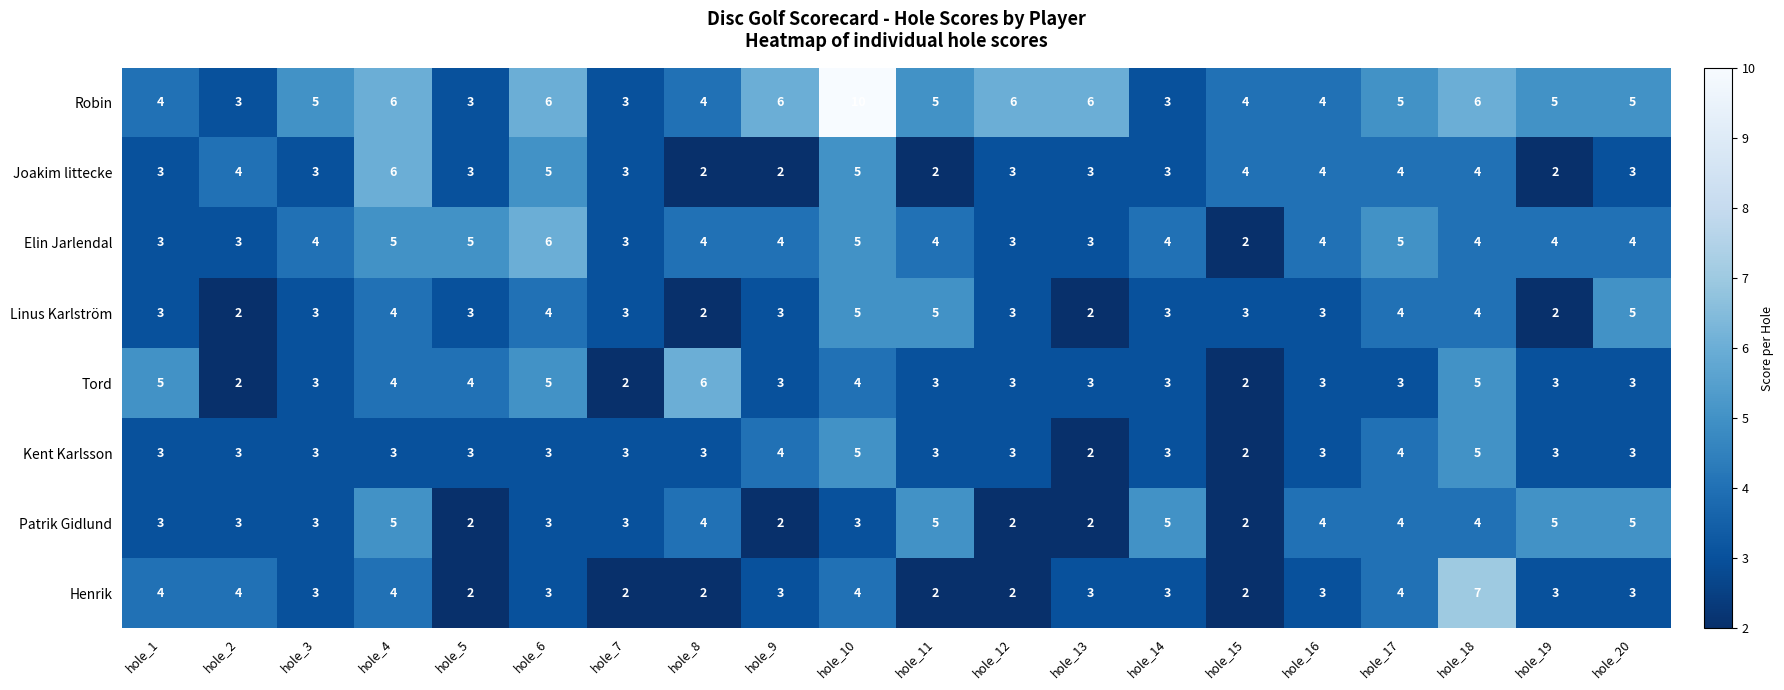

What is the approximate value of Henrik at hole_13?

3